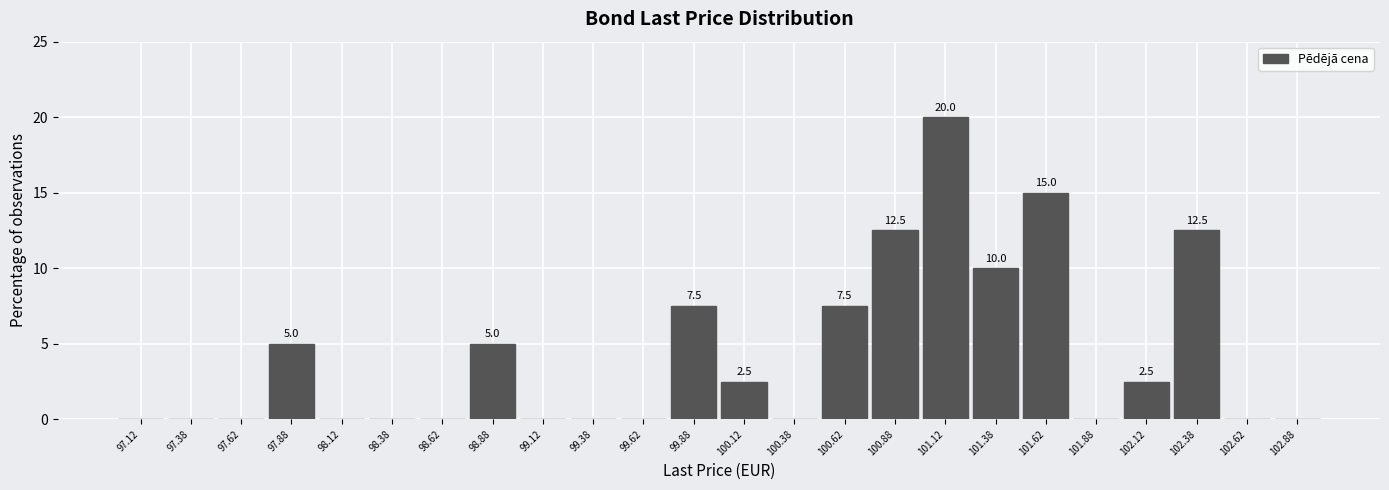

Which range on the x-axis has the tallest bar?

101.00 to 101.25